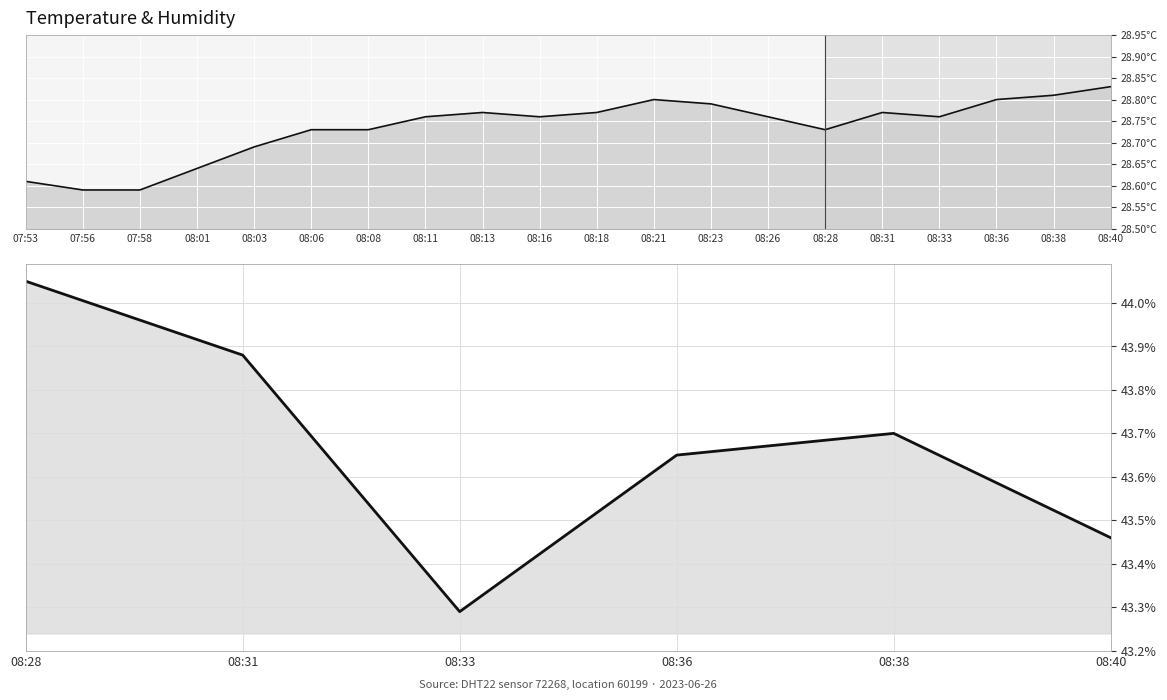

Where is the data nearest to the value 28?

07:56